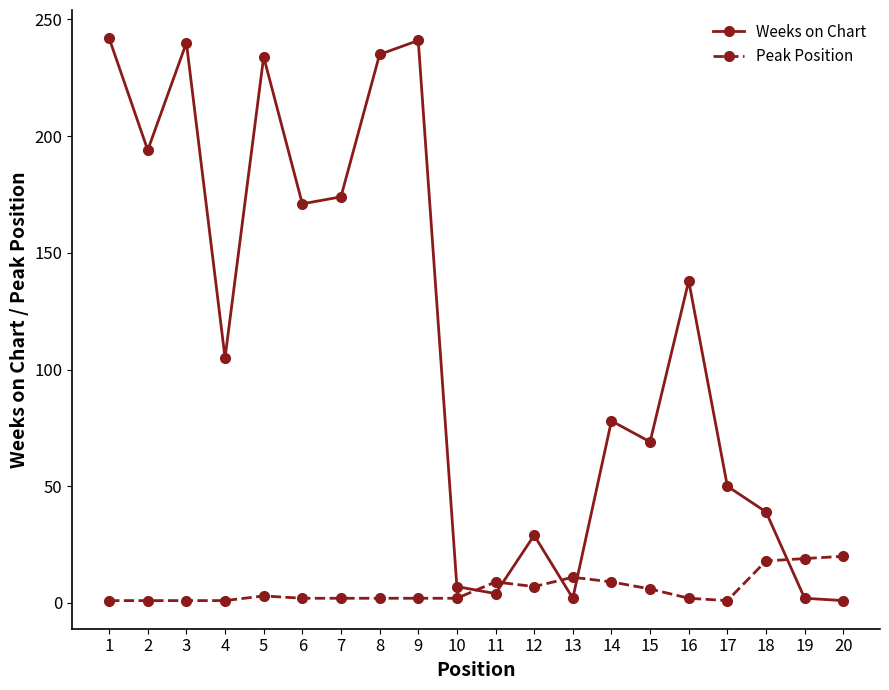

The value of Weeks on Chart at 3 is 240. True or false?

True